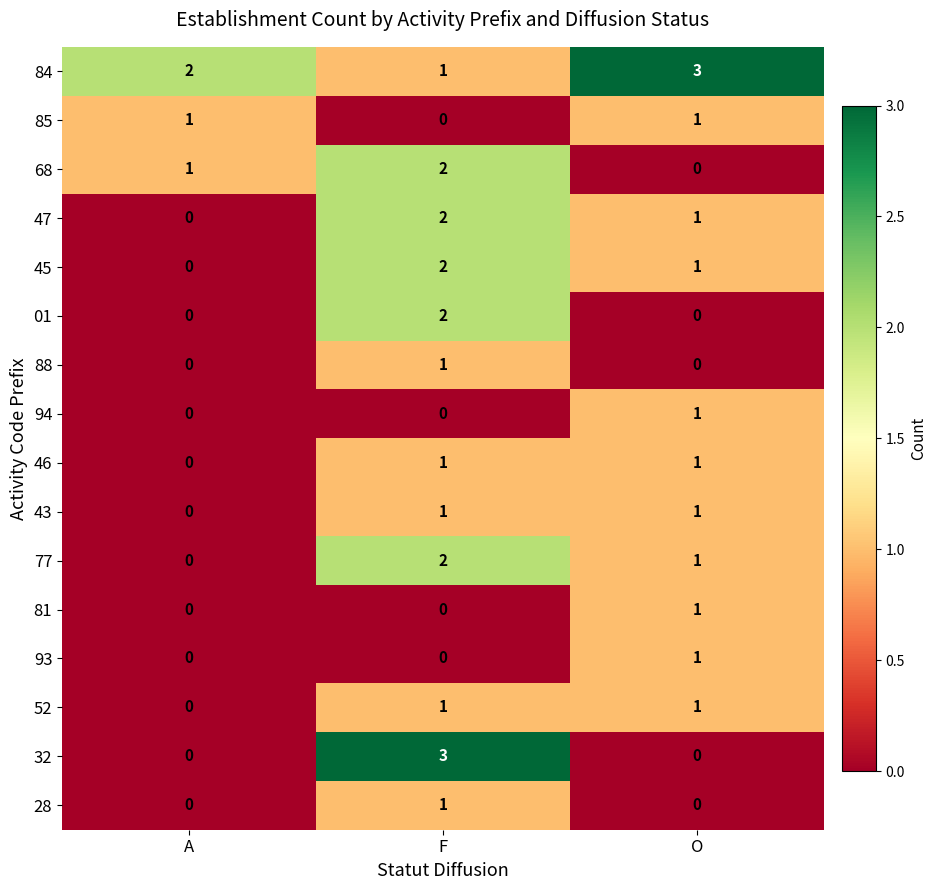

Which series has the largest range (max minus min)?

32